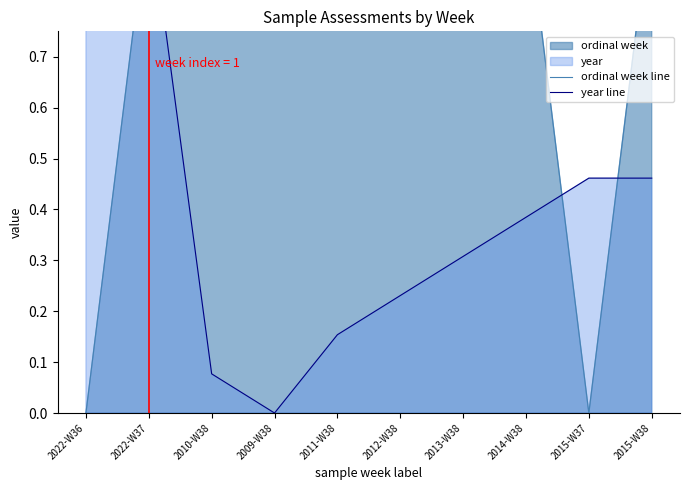

True or false: year line has a value of 0.4 at 2014-W38.

True